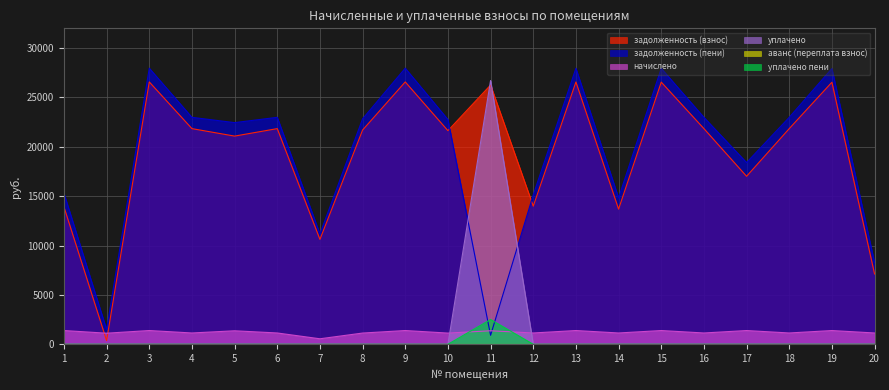

Does the chart have visible grid lines?

Yes